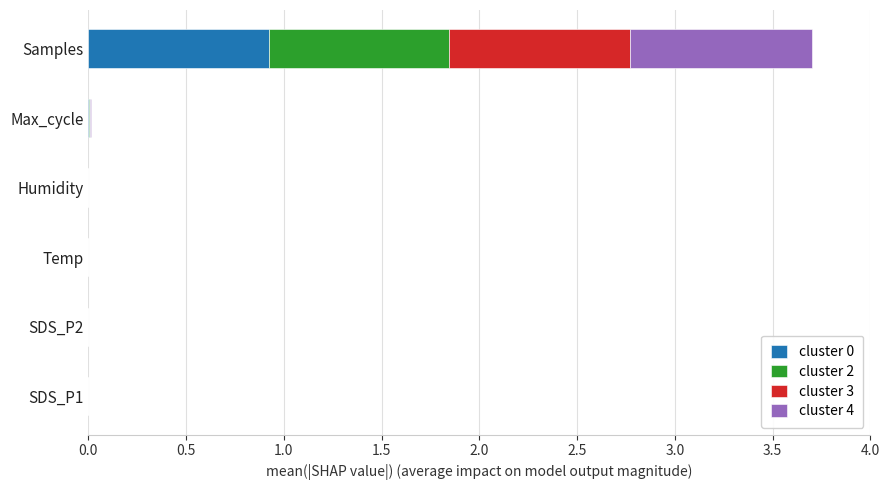

How many distinct data groups are displayed?

4